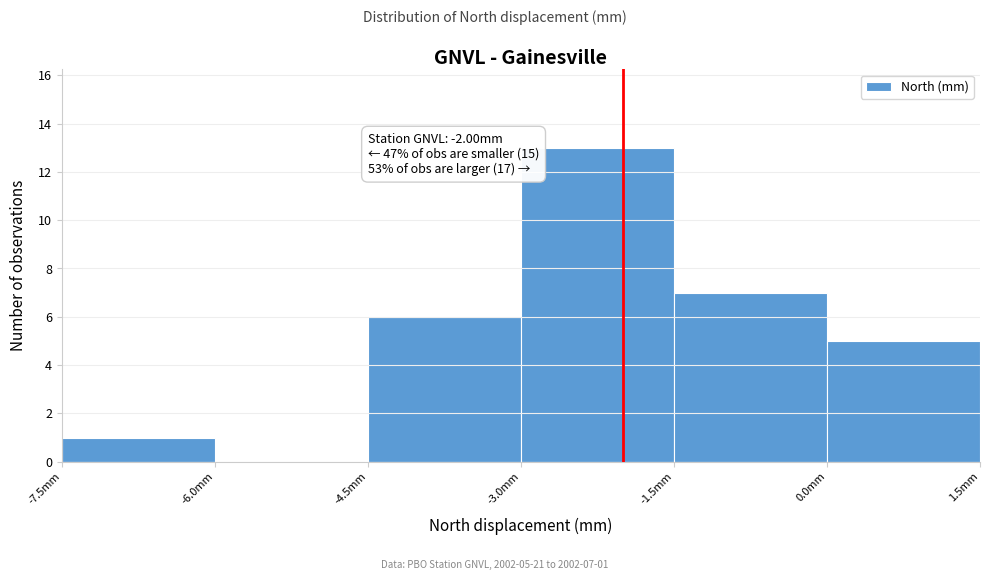

Over which range of the x-axis is the bar tallest?

-3.0 to -1.5